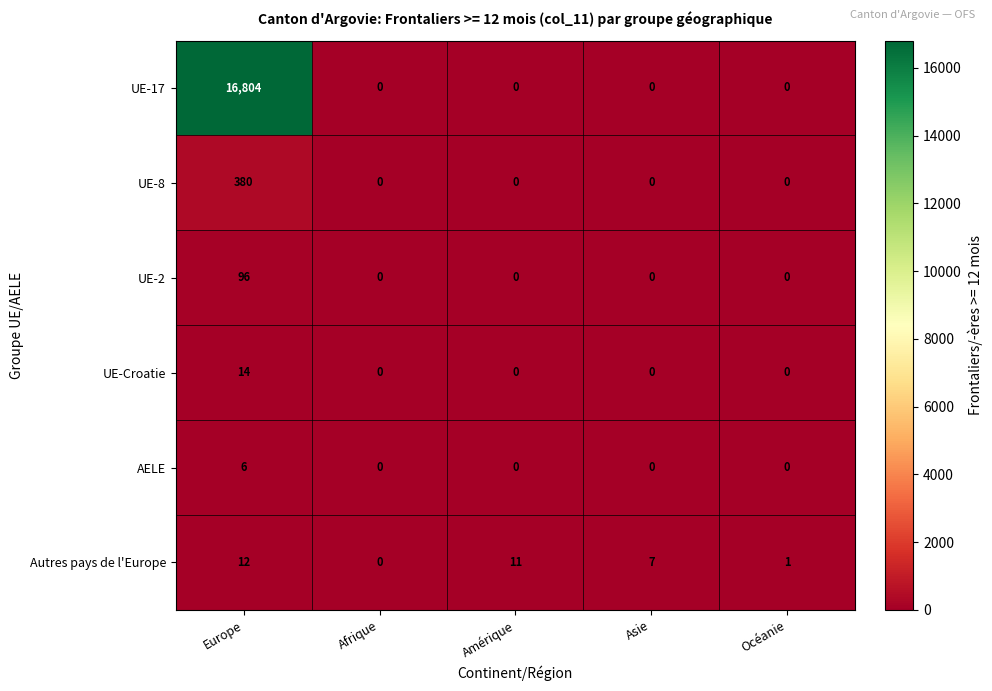

True or false: UE-17 has a value of 0 at Amérique.

True